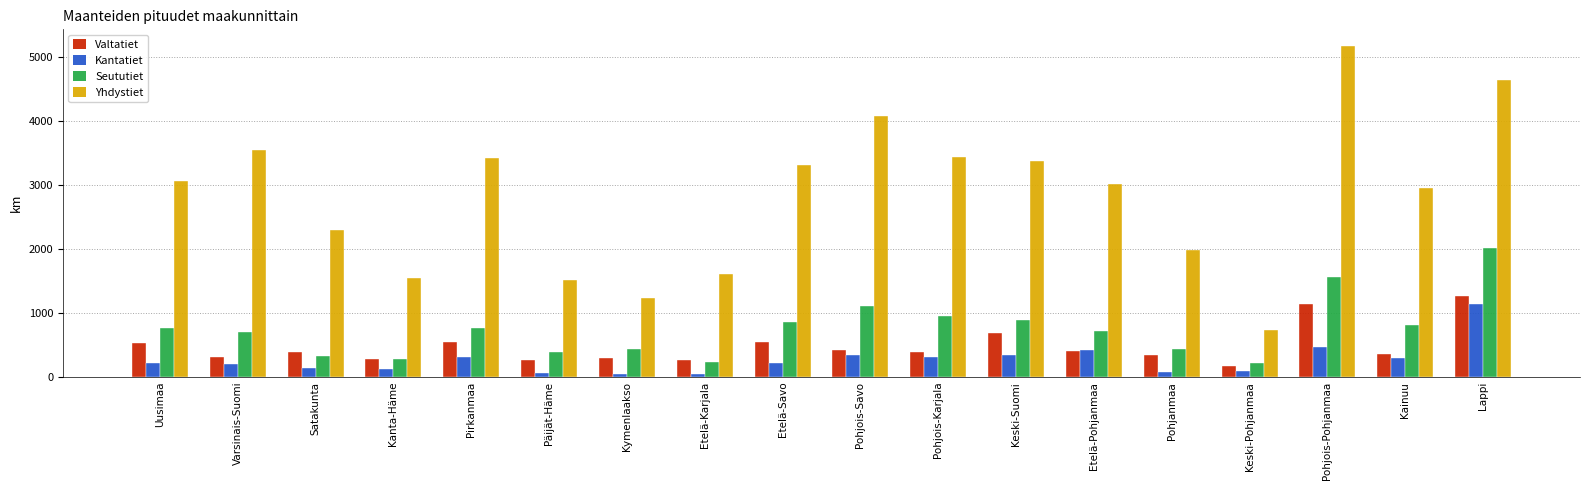

Which series has the largest range (max minus min)?

Yhdystiet